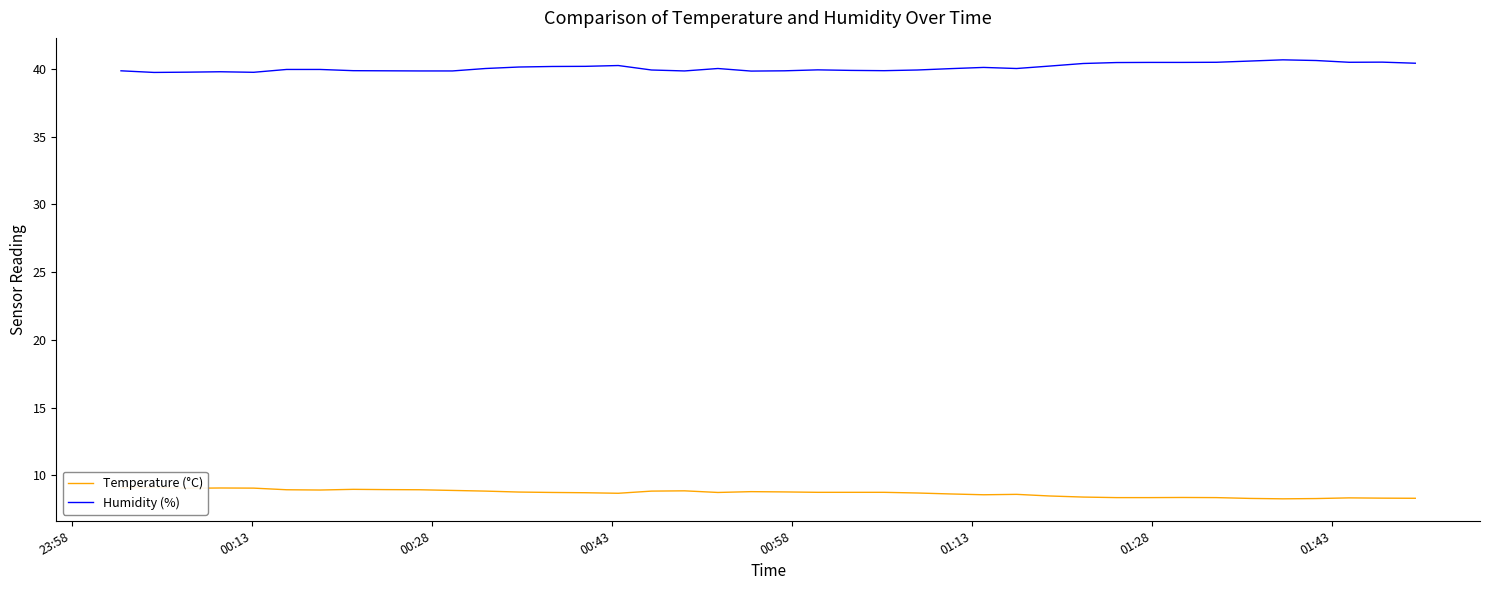

What is the minimum value for Humidity (%)?

39.7